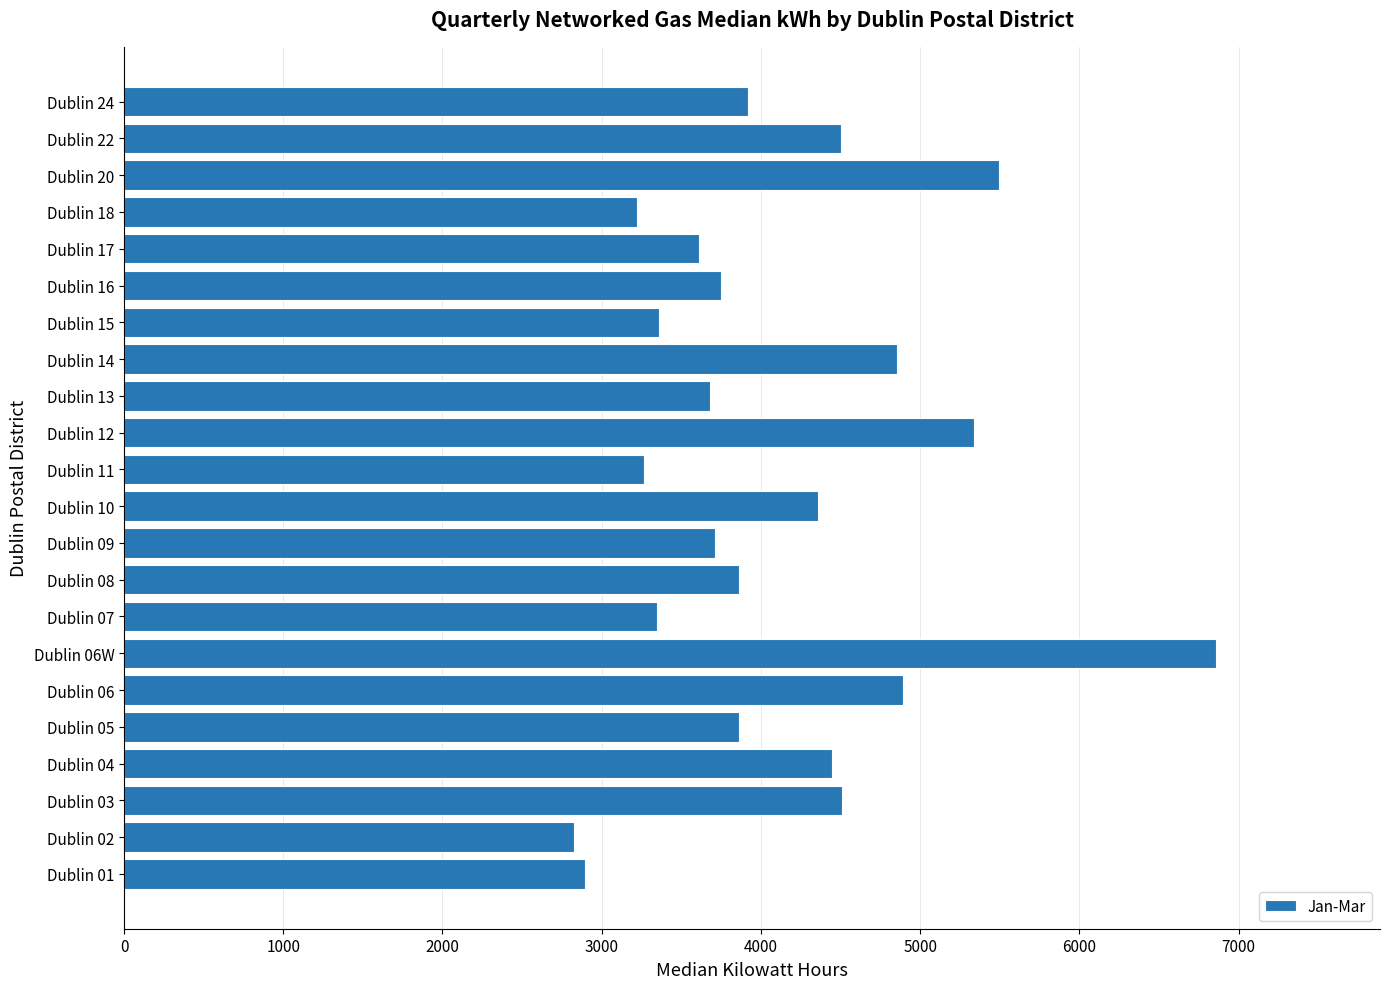

What is the change in value from Dublin 06W to Dublin 20?

-1362